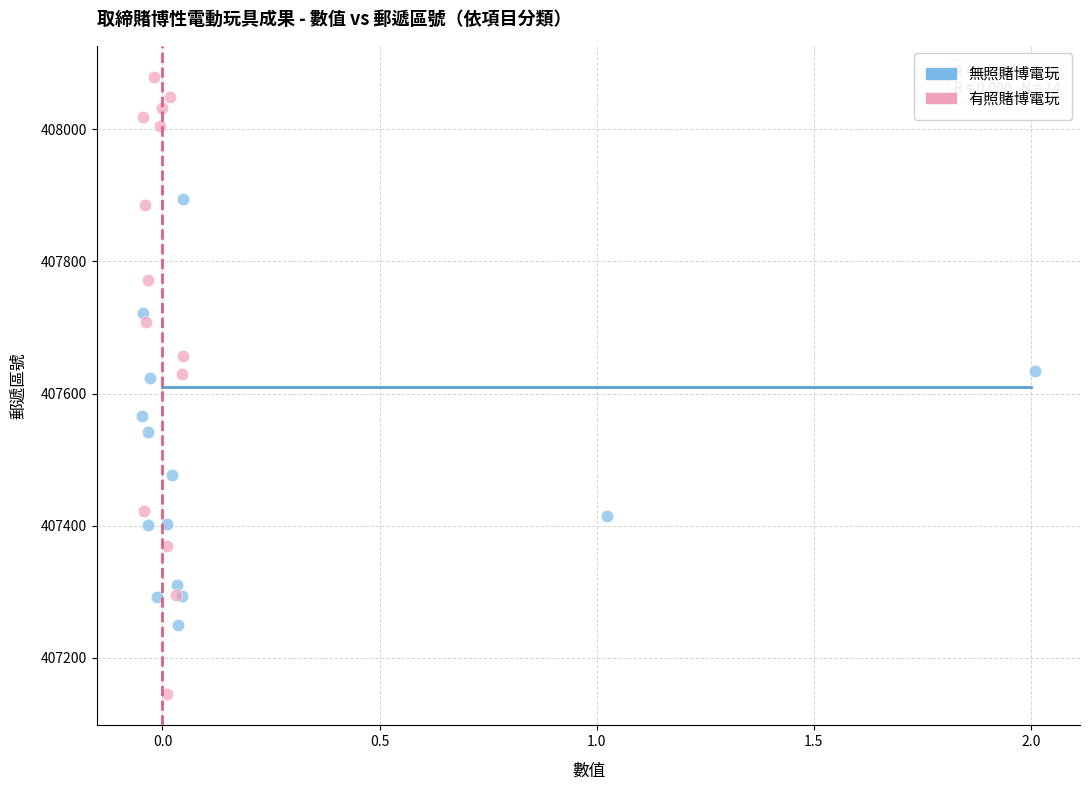

What are all the series names shown in the legend?

無照賭博電玩, 有照賭博電玩